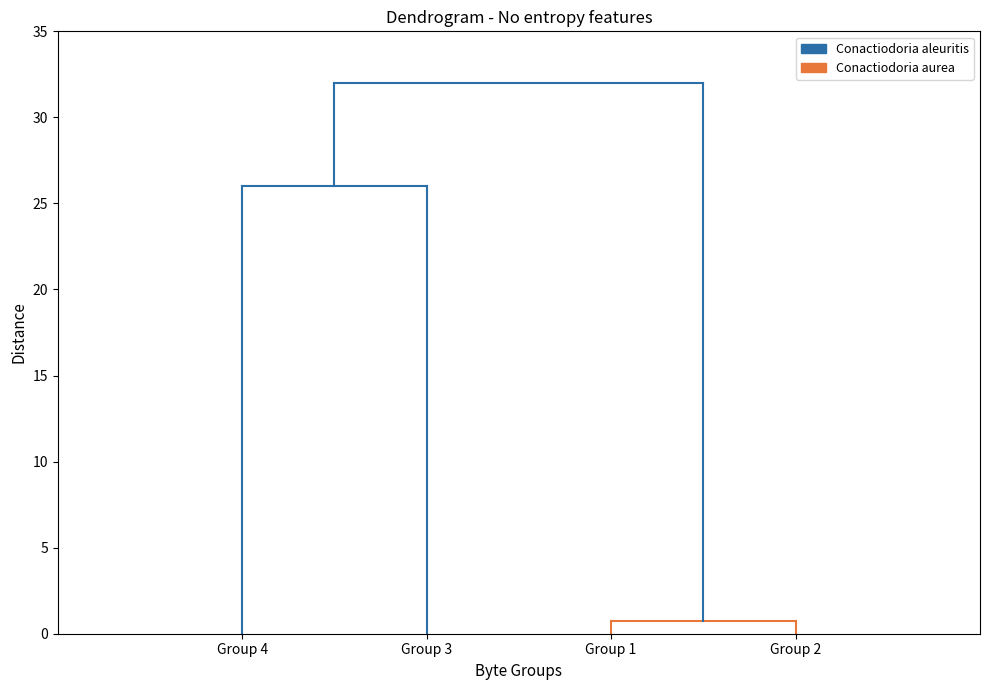

The Conactiodoria aurea series shows 1.0 at Group 1. True or false?

False